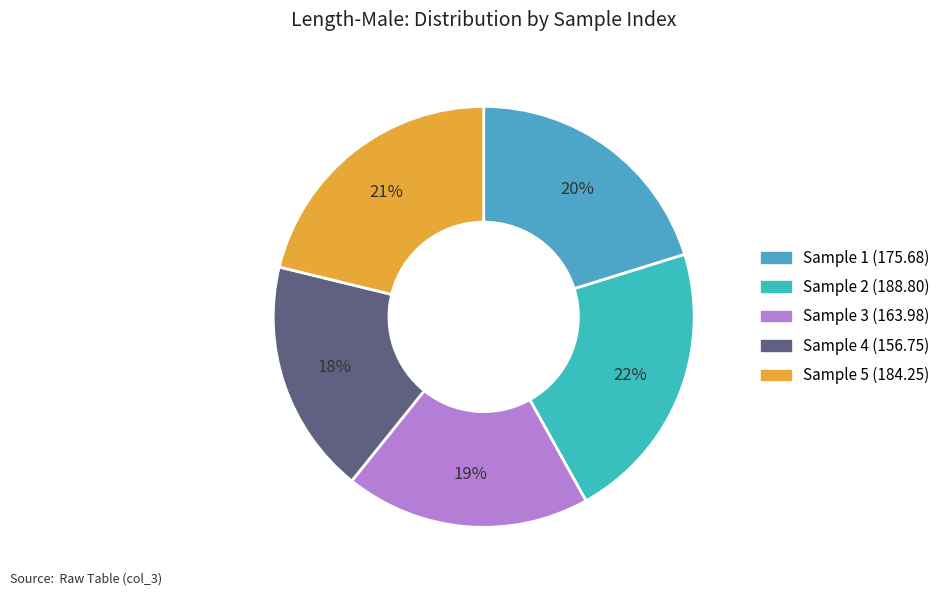

How many slices are in this pie chart?

5